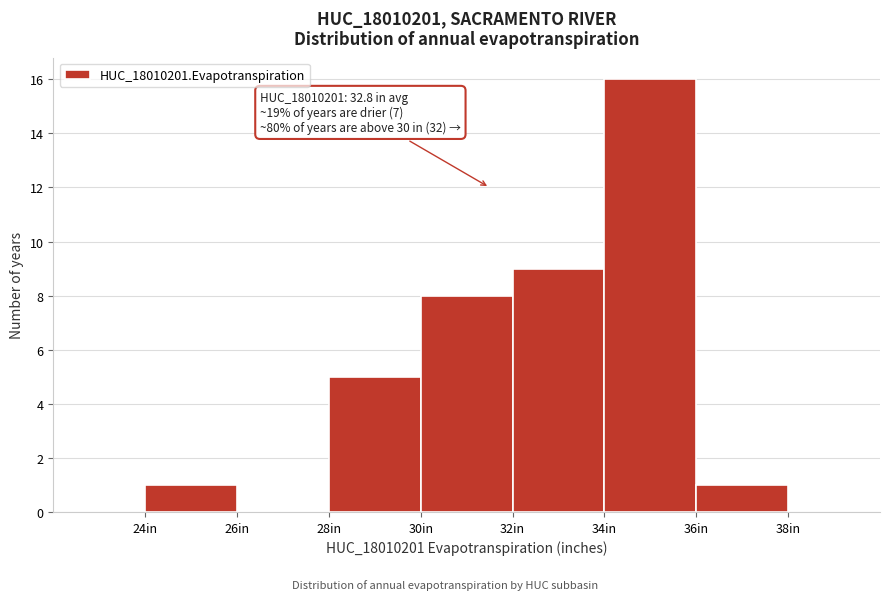

Which range on the x-axis has the tallest bar?

34 to 36